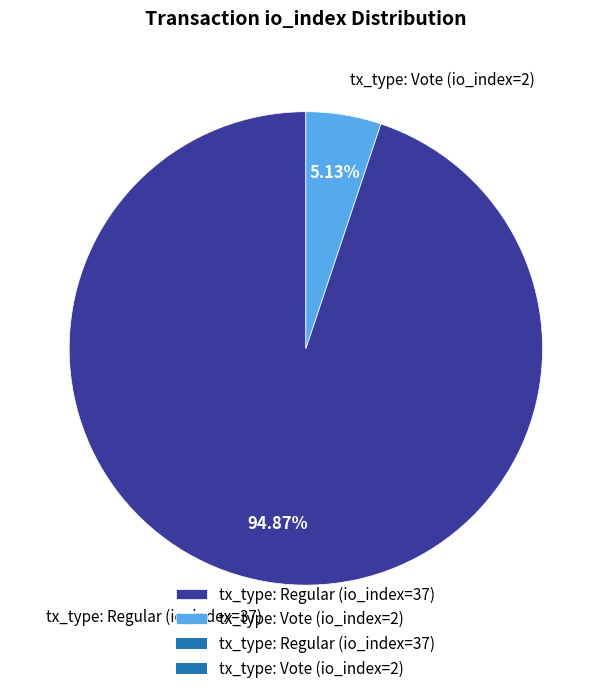

To the nearest percent, what is the difference between the tx_type: Regular (io_index=37) and tx_type: Vote (io_index=2) slice percentages?

90%